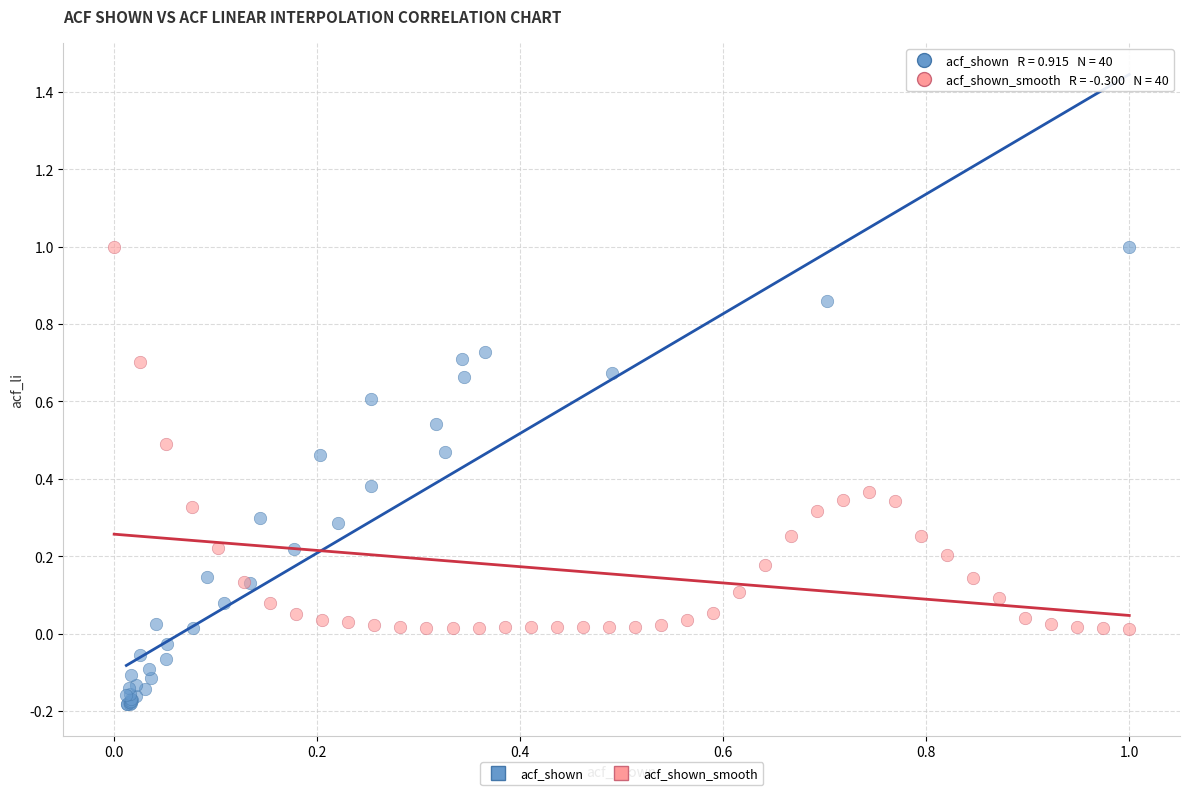

Which series reaches the minimum Y coordinate?

acf_shown